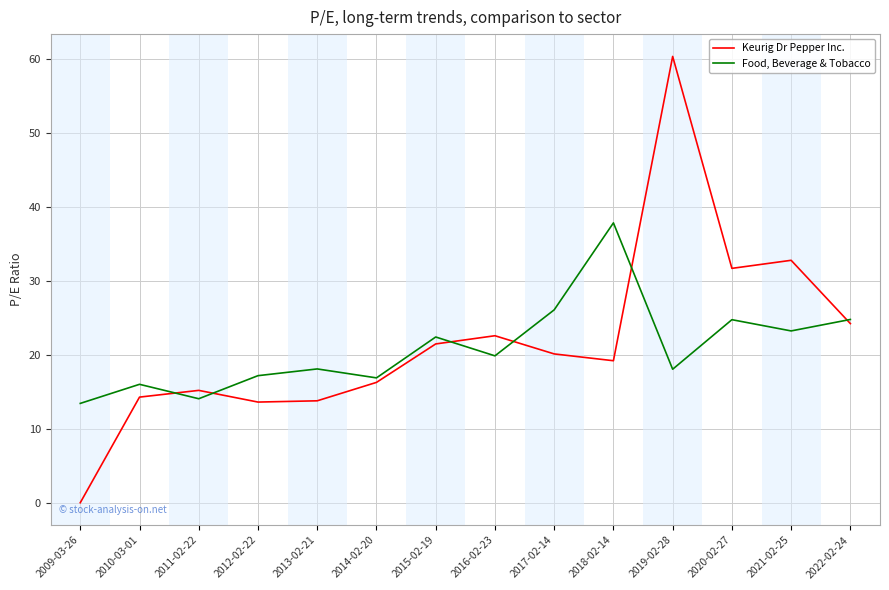

At which label does Food, Beverage & Tobacco first exceed 19?

2015-02-19